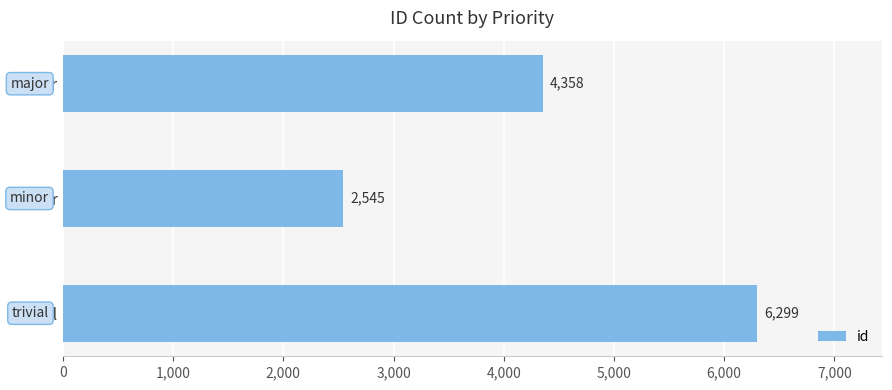

List the labels in order of value, smallest first.

minor, major, trivial